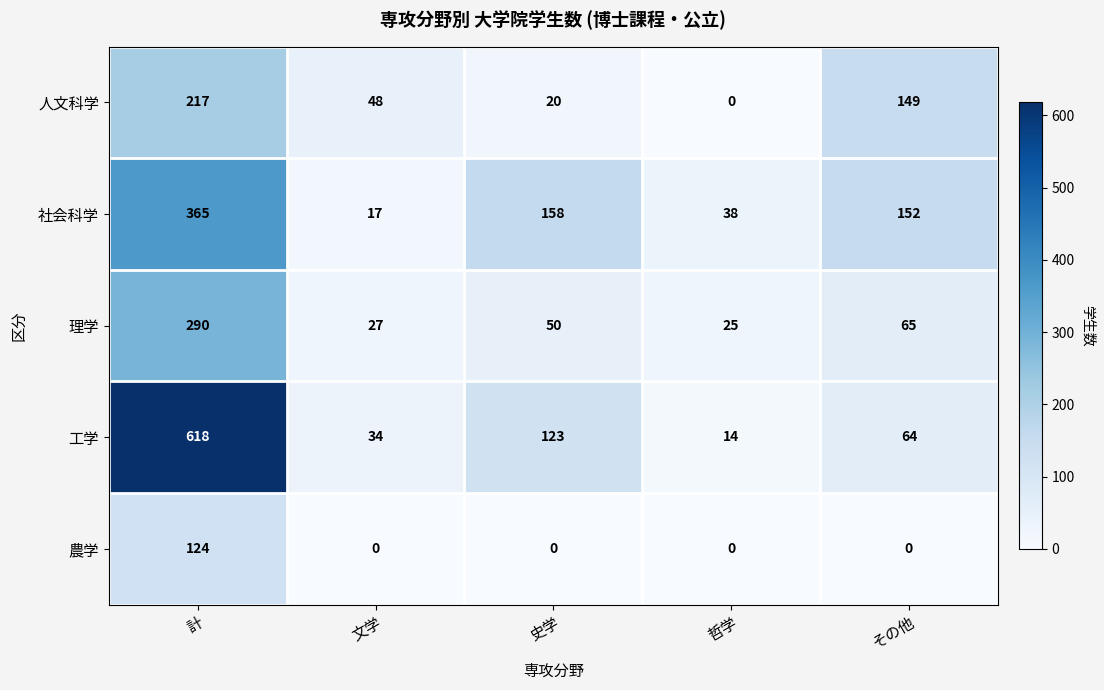

Between 哲学 and その他, which series saw the biggest shift?

人文科学